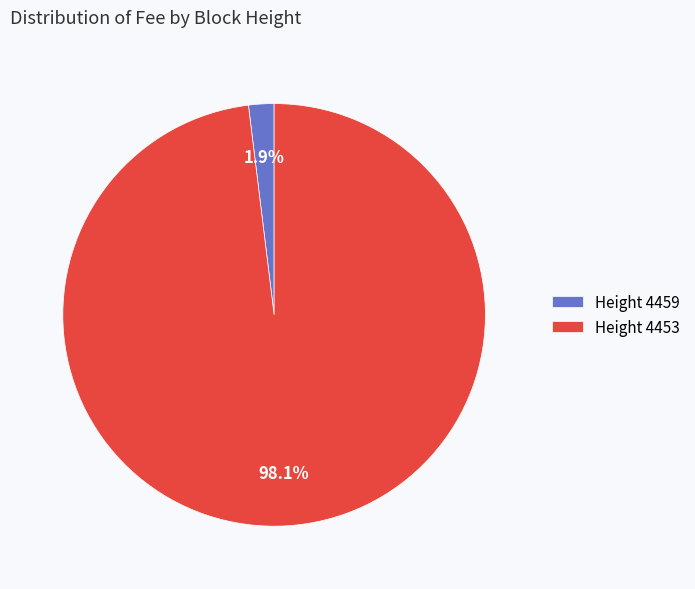

Rank the categories by value from highest to lowest.

Height 4453, Height 4459